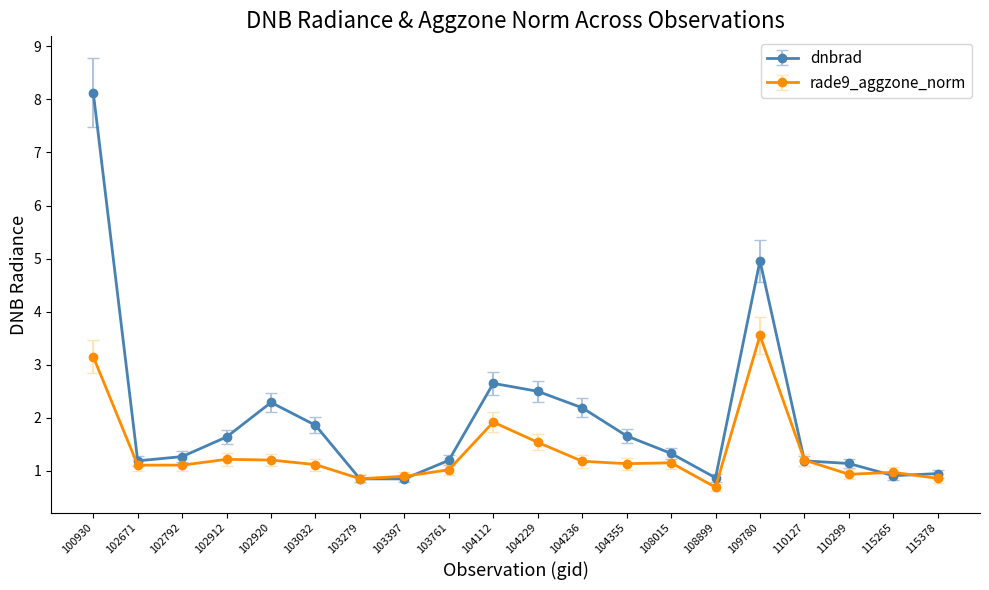

Rank the series by their average value, from lowest to highest.

rade9_aggzone_norm, dnbrad